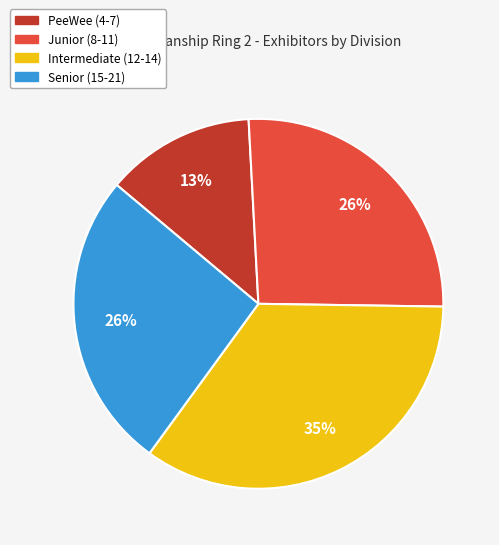

To the nearest percent, what is the difference between the largest and smallest slice percentages?

22%